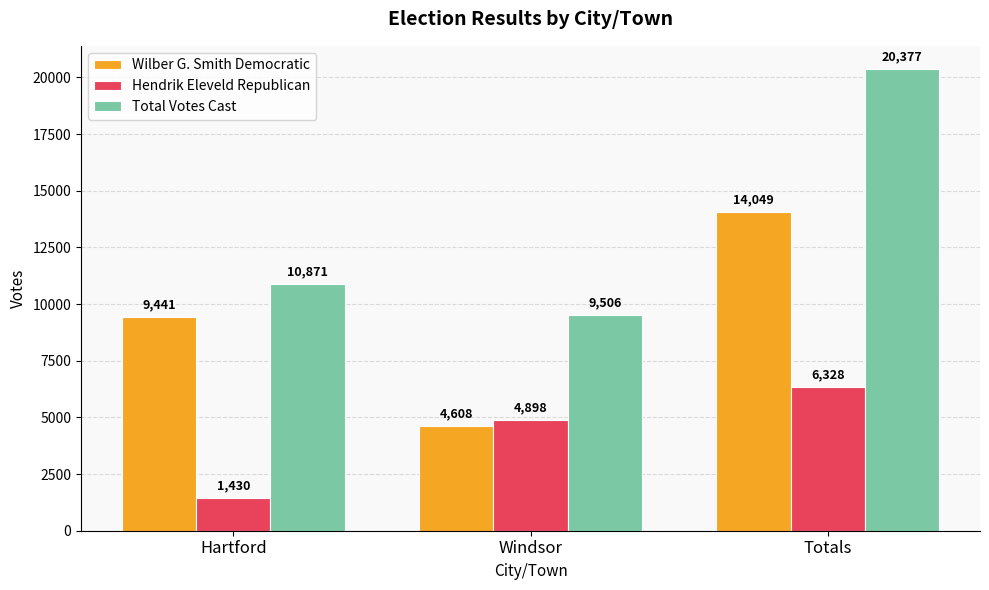

What is the value of the Wilber G. Smith Democratic bar at the 1st from the left?

9441